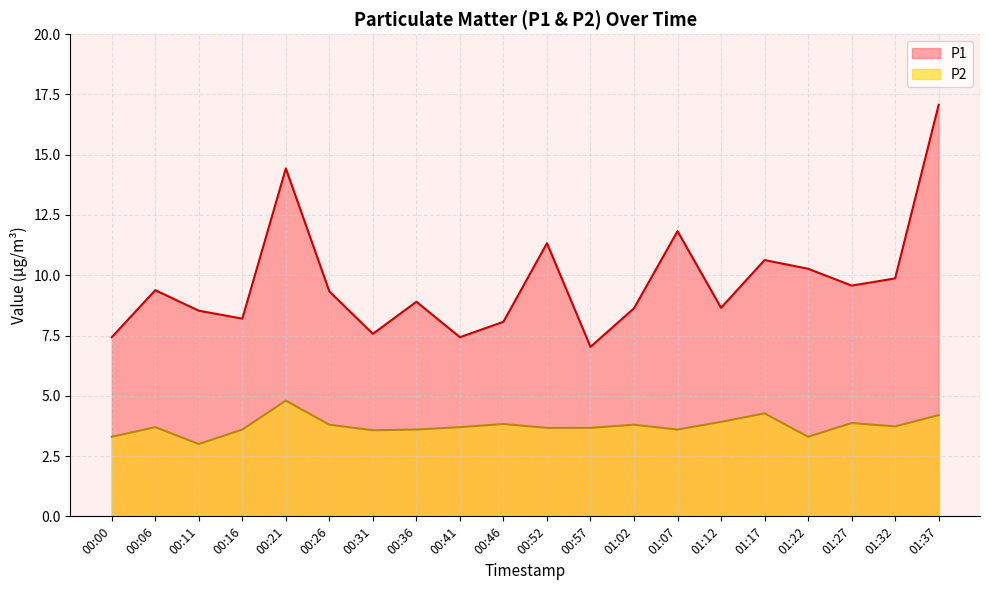

Where is P2 nearest to the value 3?

00:11